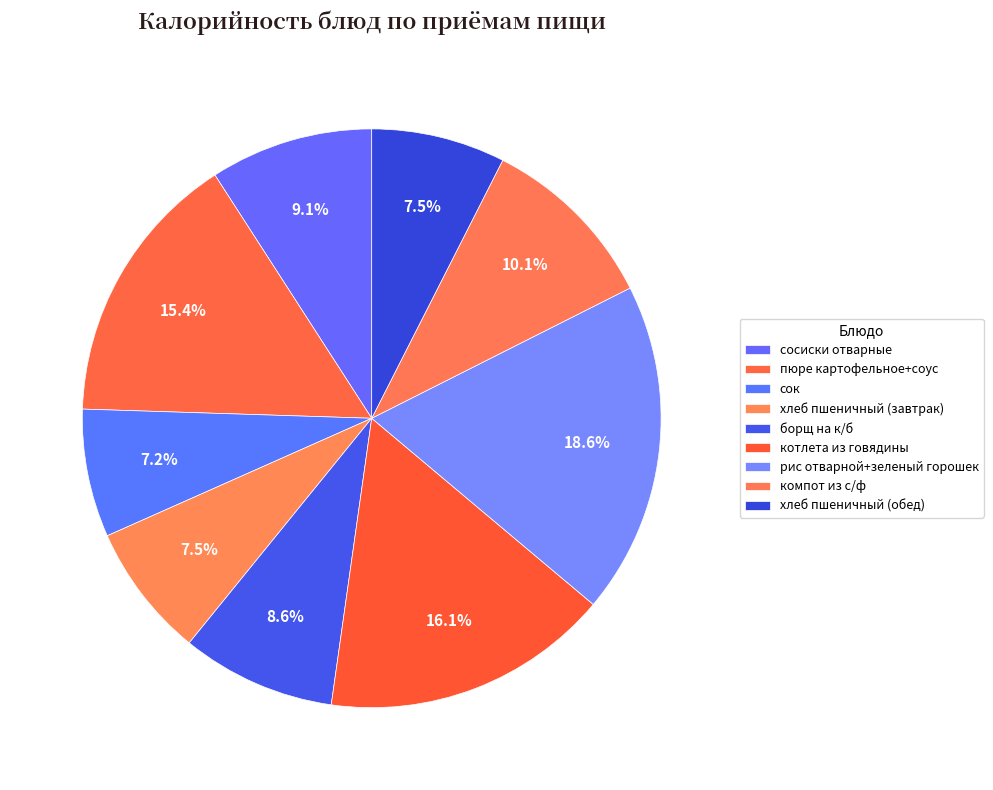

To the nearest percent, what percentage of the pie is рис отварной+зеленый горошек?

19%